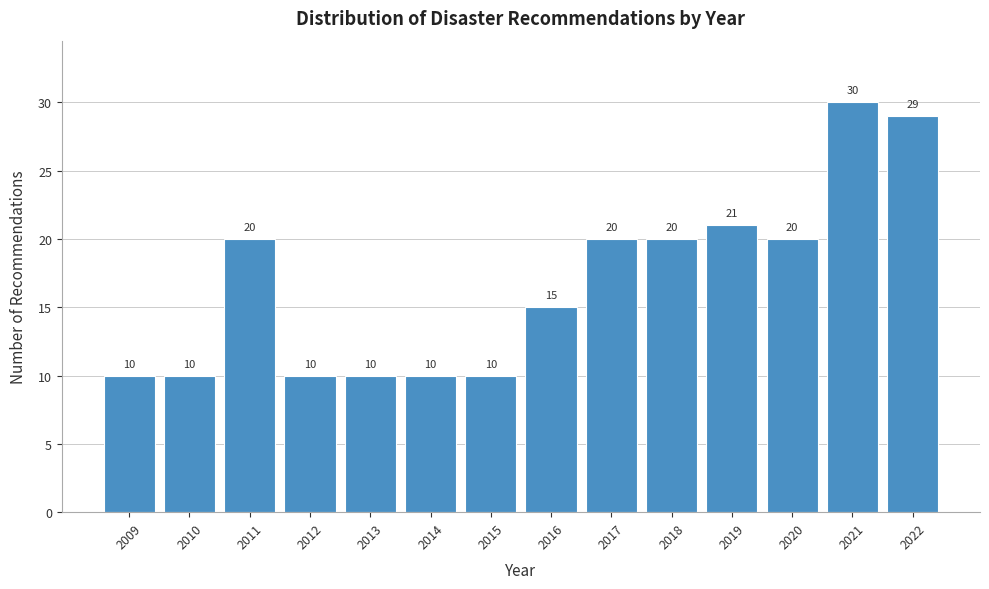

Reading left to right, what are all the values shown in this chart?

2009=10	2010=10	2011=20	2012=10	2013=10	2014=10	2015=10	2016=15	2017=20	2018=20	2019=21	2020=20	2021=30	2022=29